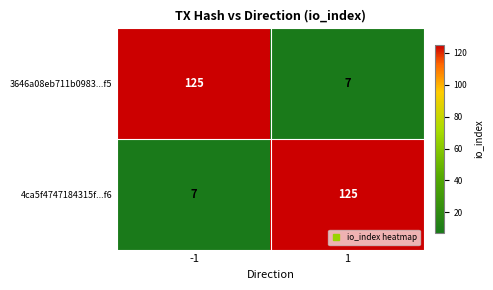

The 4ca5f4747184315f...f6 series shows 187 at 1. True or false?

False